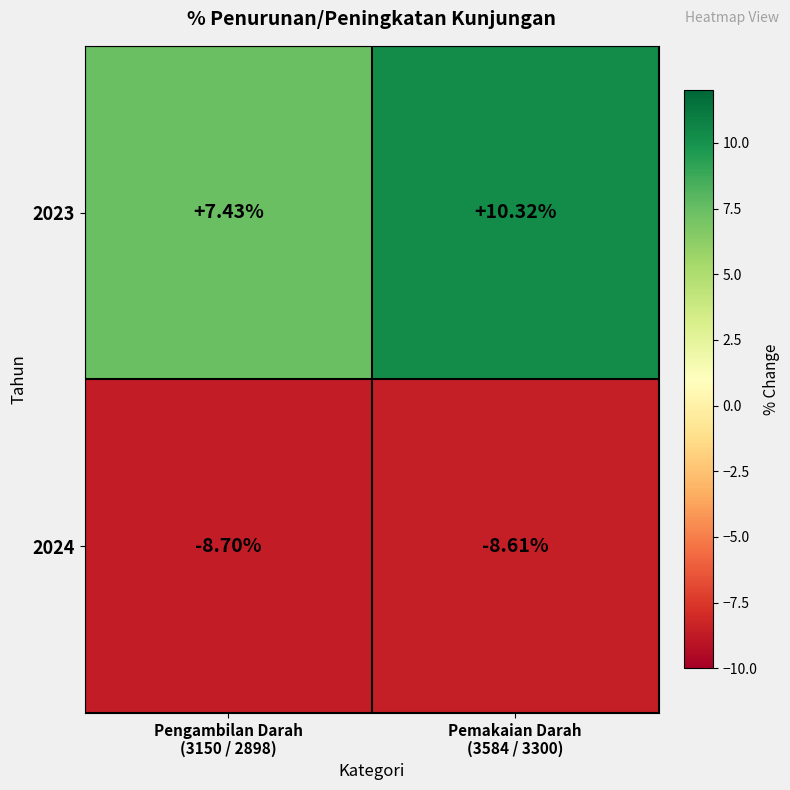

How many categories are shown in the chart?

2